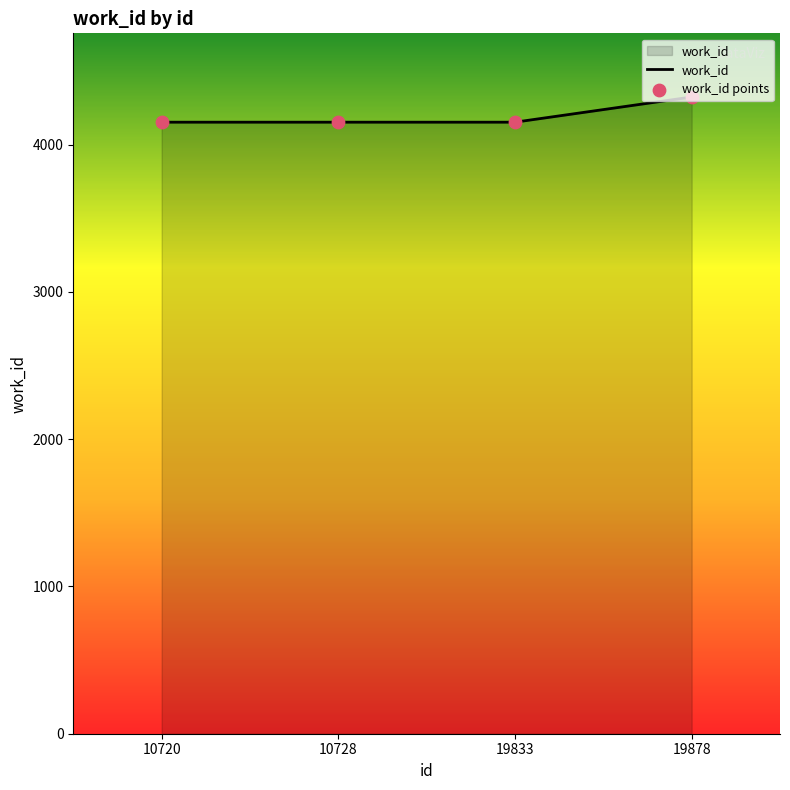

What is the change in value from 10728 to 19878?

+171